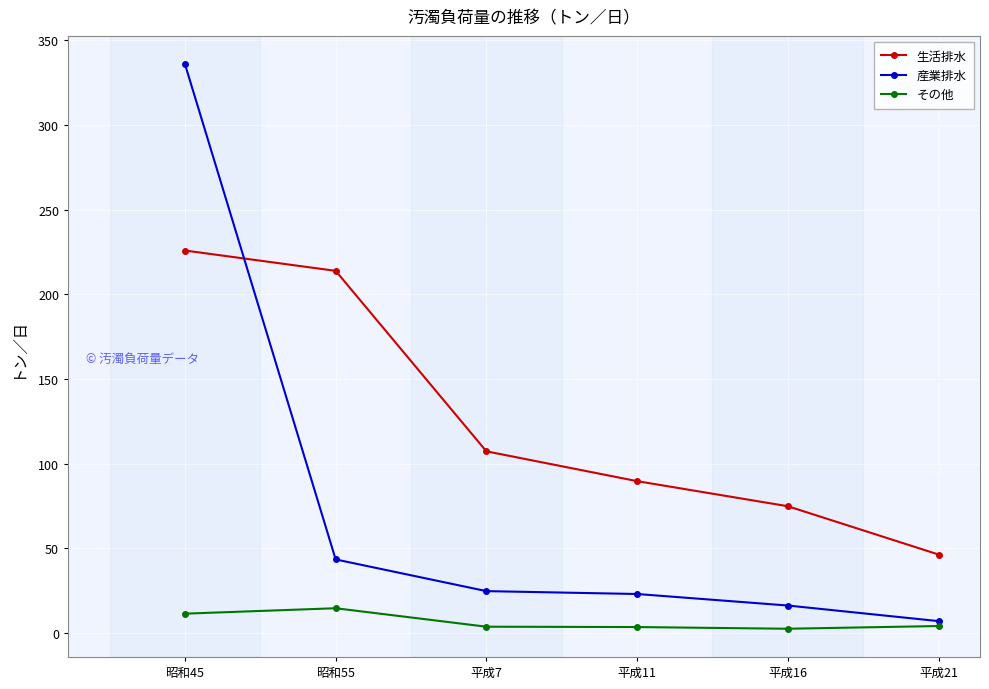

True or false: 産業排水 has more than 2 points higher than both neighbors.

False